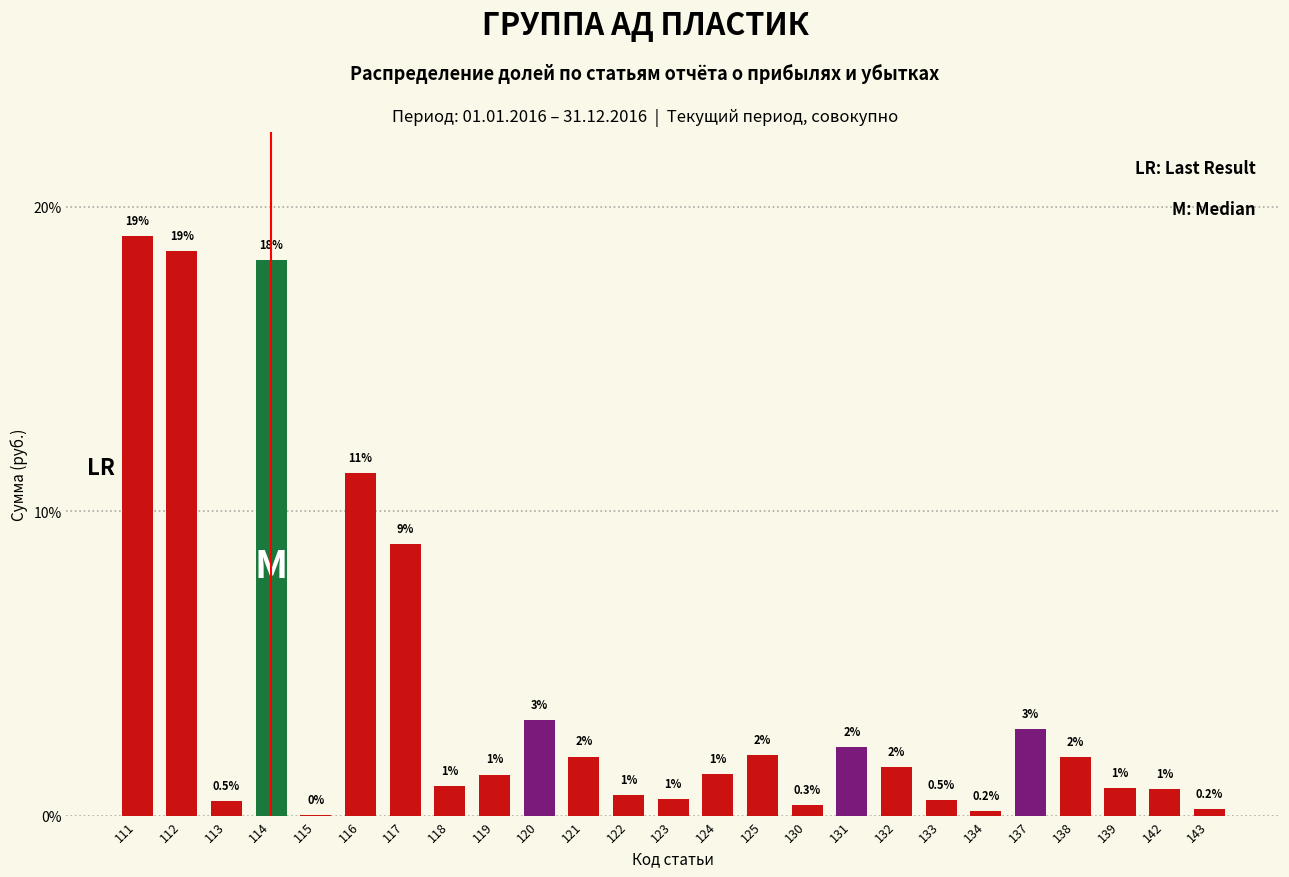

At which label does the data first exceed 1?

111